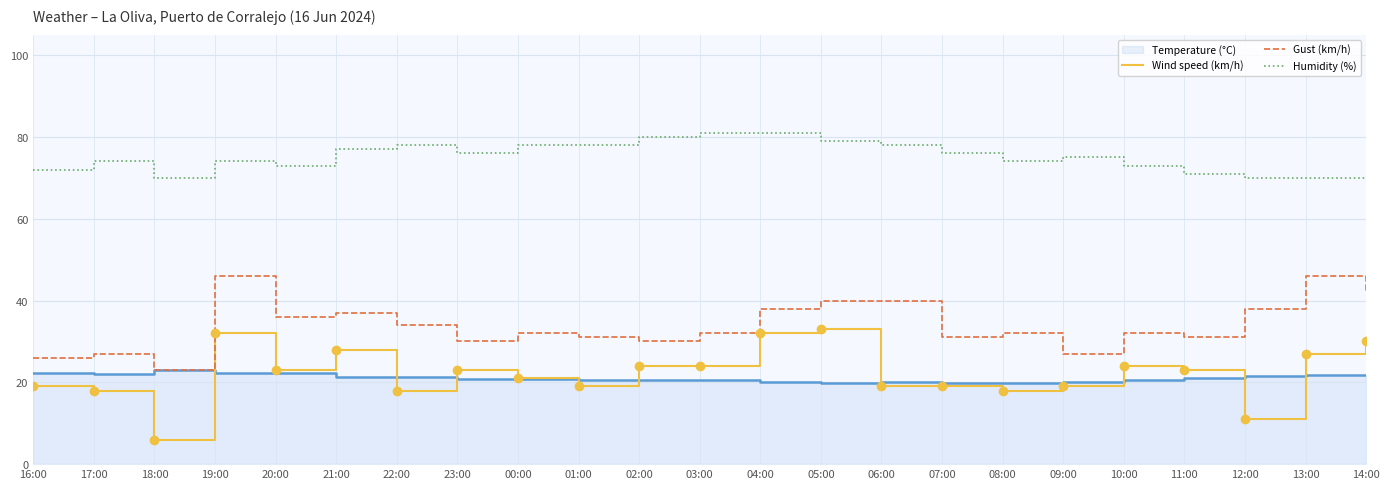

The Gust (km/h) series shows 60 at 12:00. True or false?

False